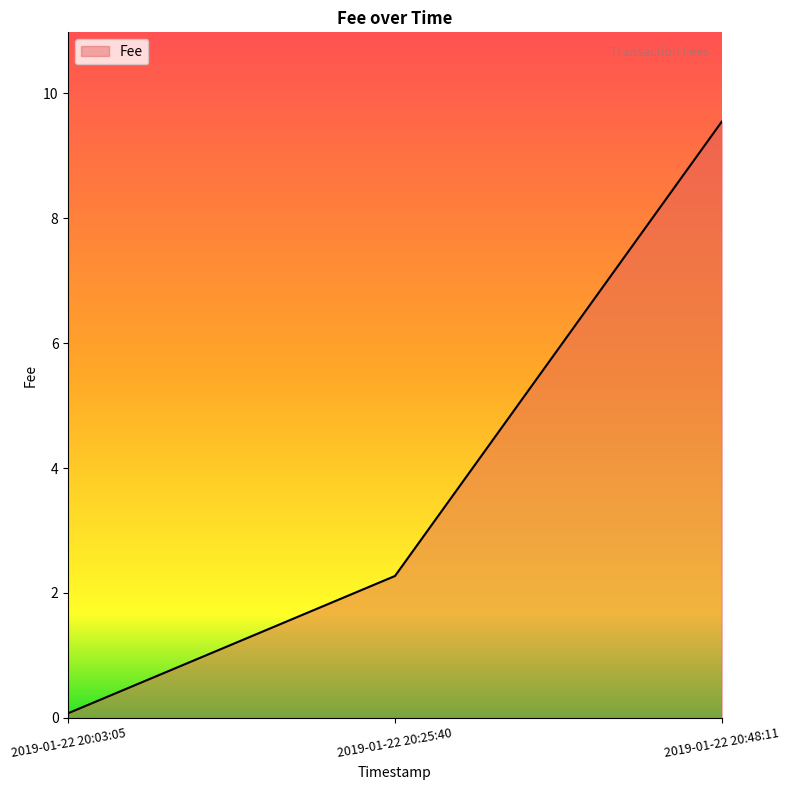

What is the difference between the values at 2019-01-22 20:03:05 and 2019-01-22 20:25:40?

2.2